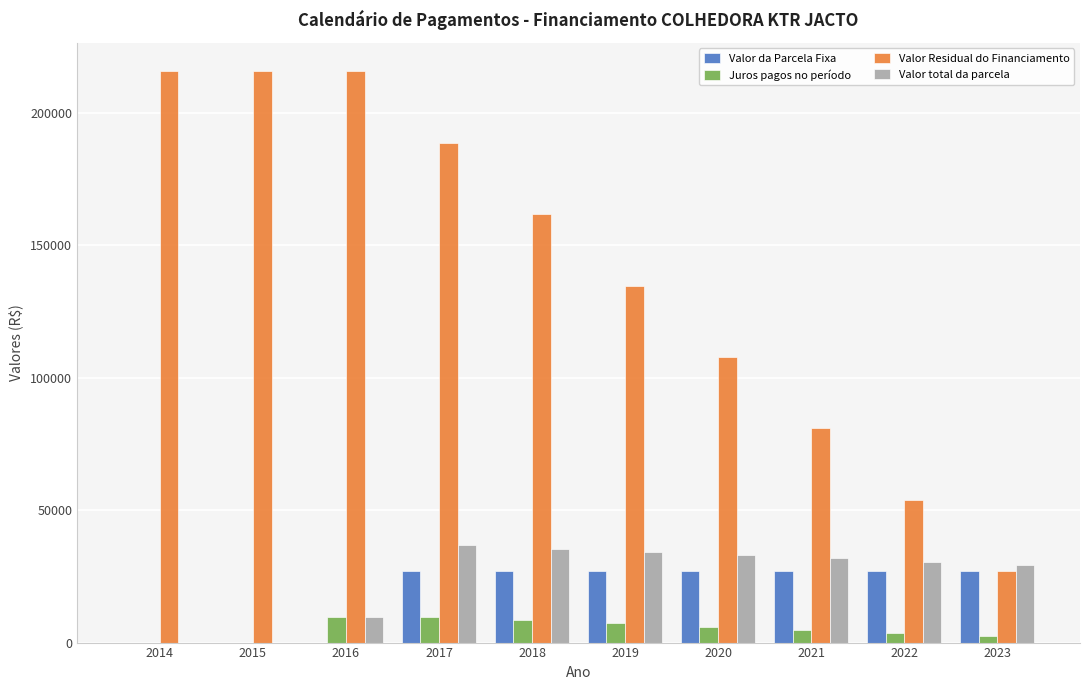

At which category is the sum across all series the highest?

2017